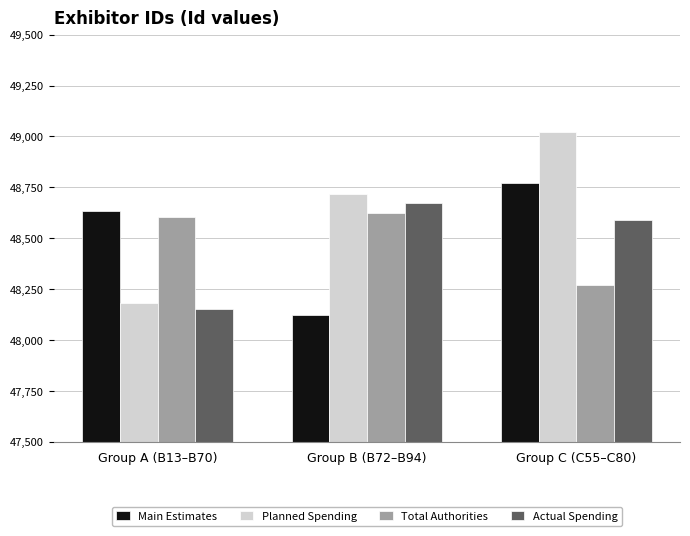

Reading left to right, what are all the values shown in this chart?

Main Estimates: Group A (B13–B70)=48633	Group B (B72–B94)=48124	Group C (C55–C80)=48774
Planned Spending: Group A (B13–B70)=48180	Group B (B72–B94)=48720	Group C (C55–C80)=49021
Total Authorities: Group A (B13–B70)=48607	Group B (B72–B94)=48623	Group C (C55–C80)=48270
Actual Spending: Group A (B13–B70)=48151	Group B (B72–B94)=48675	Group C (C55–C80)=48589